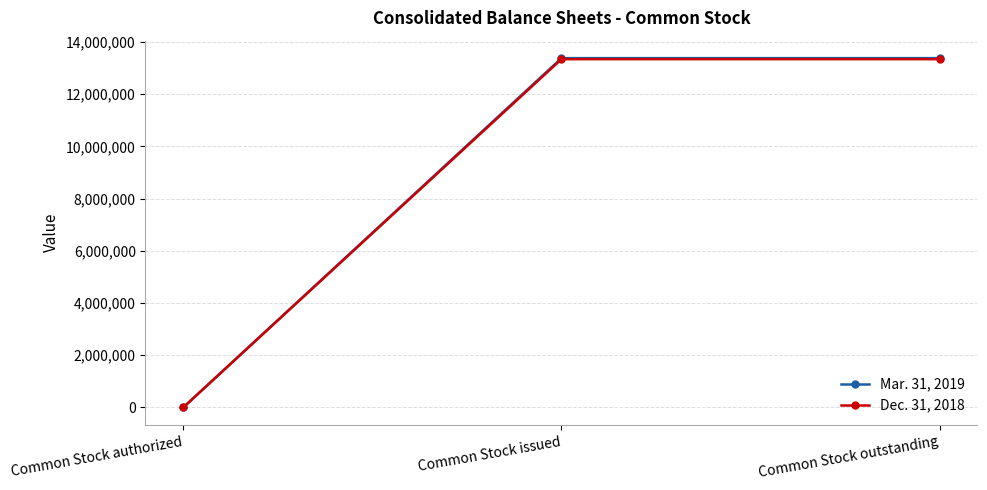

What are all the series names shown in the legend?

Mar. 31, 2019, Dec. 31, 2018